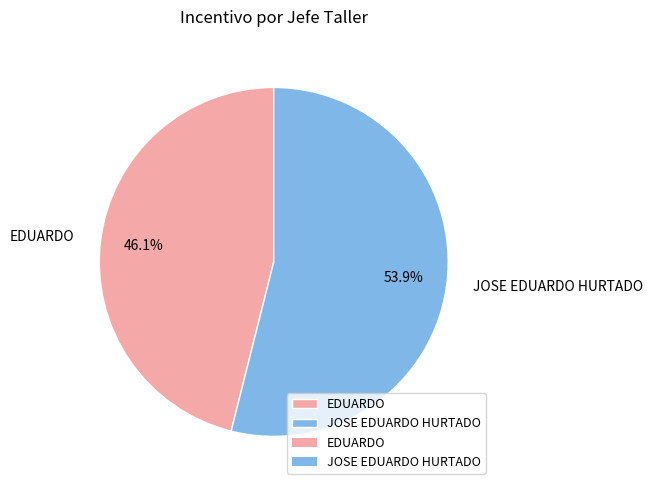

What is the largest slice in the pie chart?

JOSE EDUARDO HURTADO